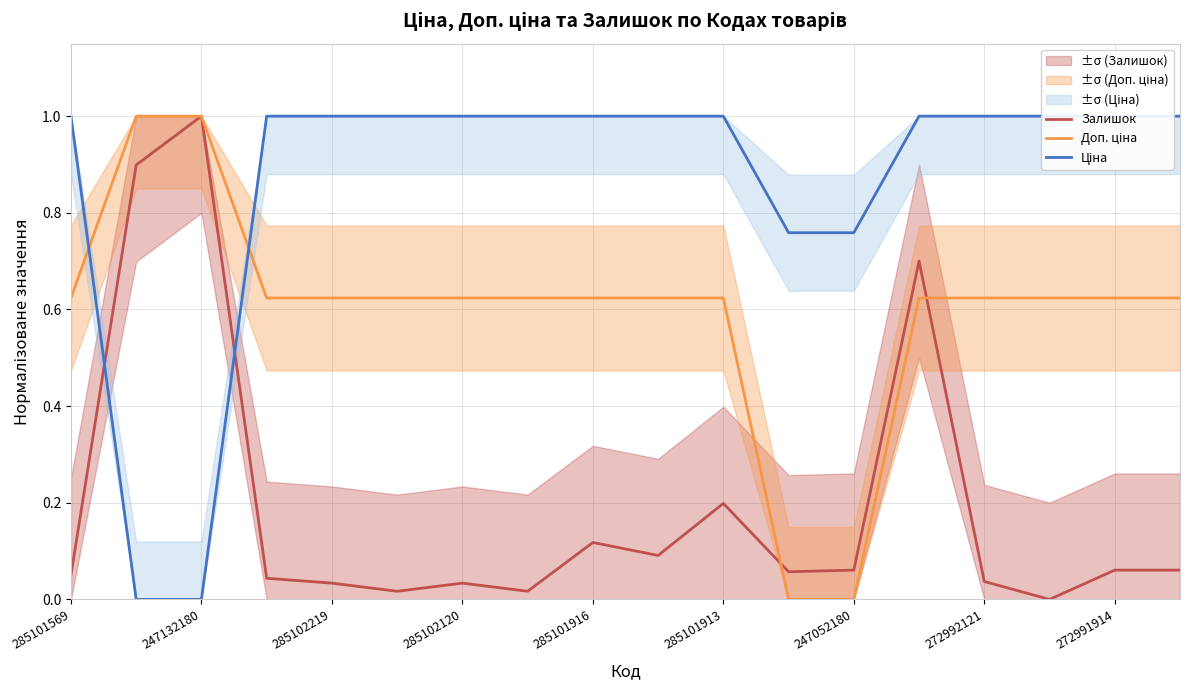

Is it true that Залишок equals 0.0 at 285101569?

False